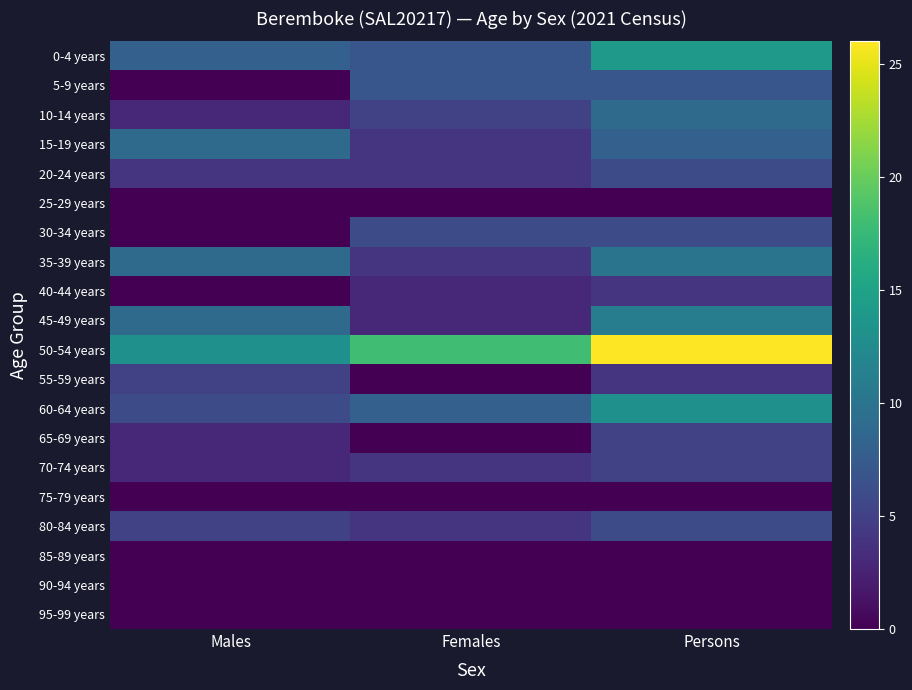

Reading left to right, transcribe all the data shown in this chart.

0-4 years: Males=8	Females=7	Persons=14
5-9 years: Males=0	Females=7	Persons=7
10-14 years: Males=3	Females=5	Persons=9
15-19 years: Males=9	Females=4	Persons=8
20-24 years: Males=4	Females=4	Persons=6
25-29 years: Males=0	Females=0	Persons=0
30-34 years: Males=0	Females=6	Persons=6
35-39 years: Males=9	Females=4	Persons=10
40-44 years: Males=0	Females=3	Persons=4
45-49 years: Males=9	Females=3	Persons=11
50-54 years: Males=13	Females=18	Persons=26
55-59 years: Males=5	Females=0	Persons=4
60-64 years: Males=6	Females=8	Persons=13
65-69 years: Males=3	Females=0	Persons=5
70-74 years: Males=3	Females=4	Persons=5
75-79 years: Males=0	Females=0	Persons=0
80-84 years: Males=5	Females=4	Persons=6
85-89 years: Males=0	Females=0	Persons=0
90-94 years: Males=0	Females=0	Persons=0
95-99 years: Males=0	Females=0	Persons=0